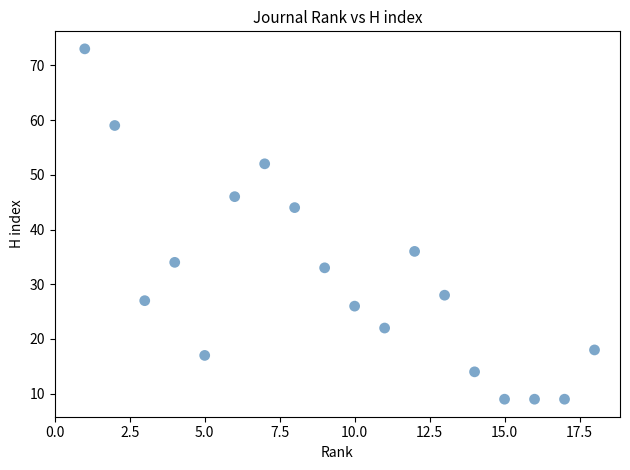

What Y value in the scatter plot is closest to 41?

44